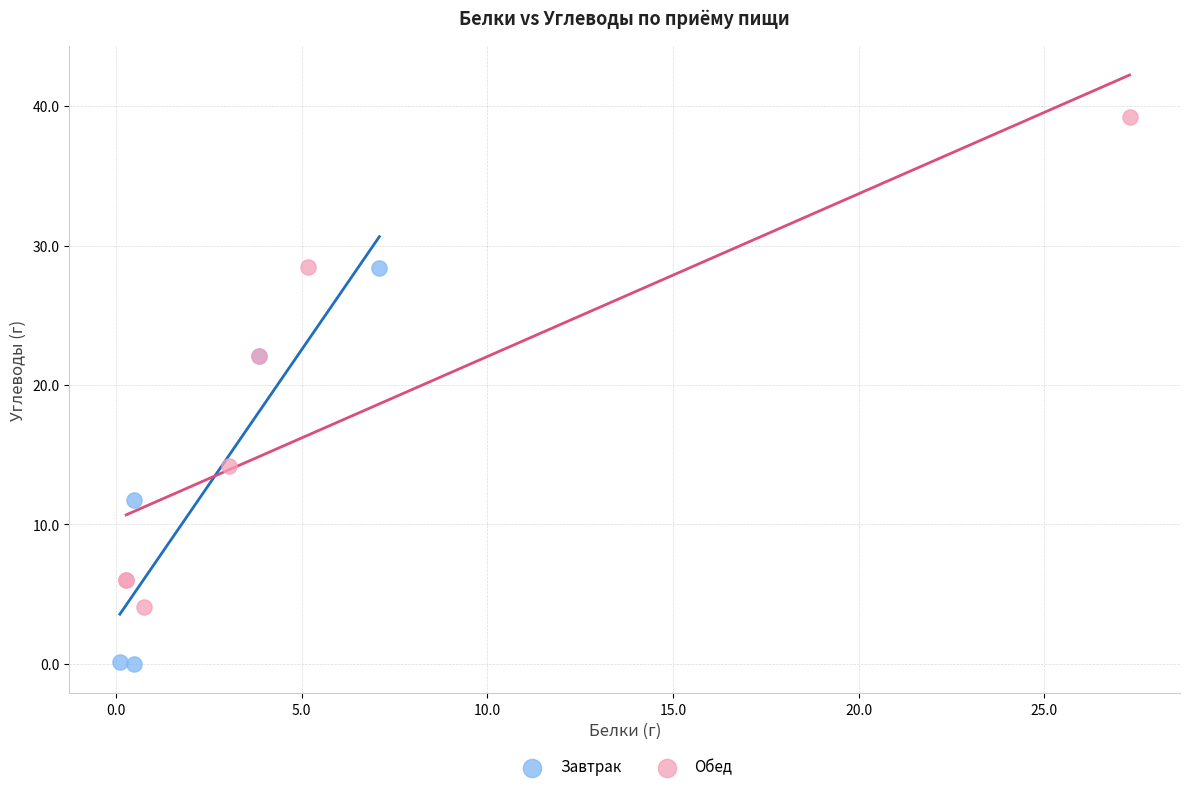

Which series contains the lowest Y value?

Завтрак